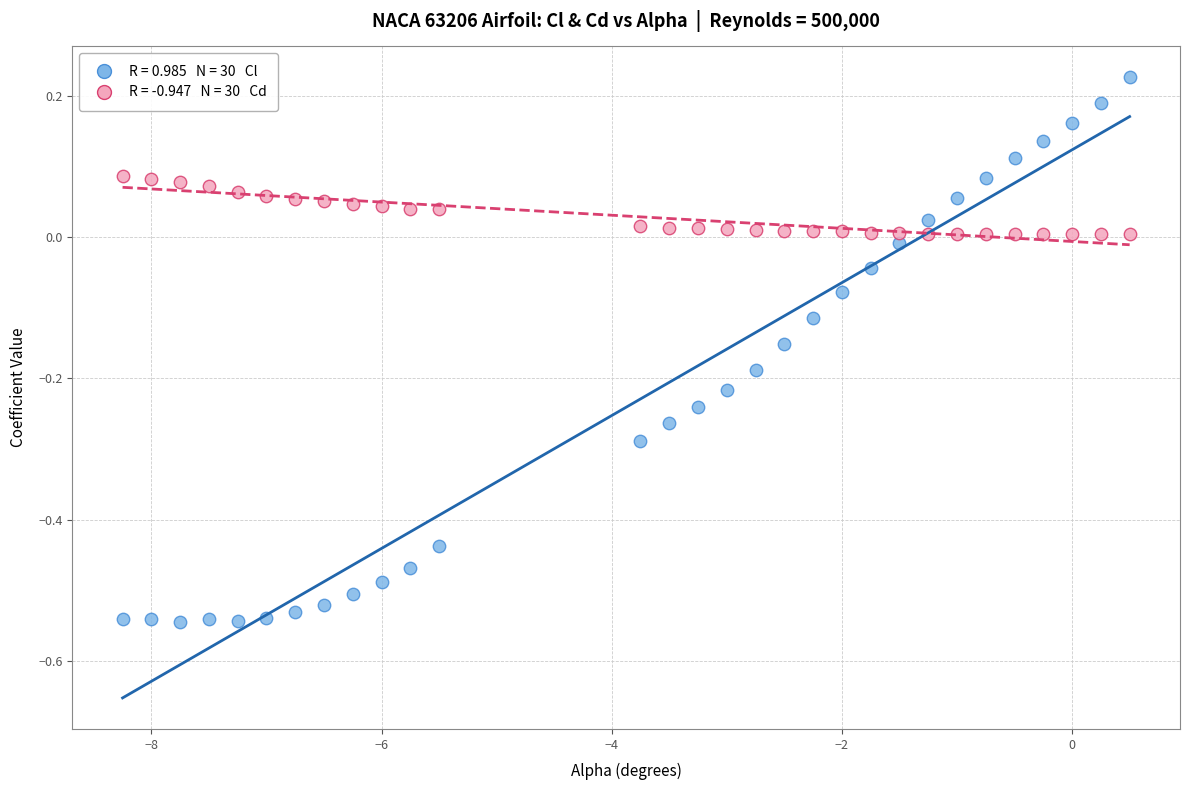

Across all data points, what is the range of Y values (max minus min)?

0.8